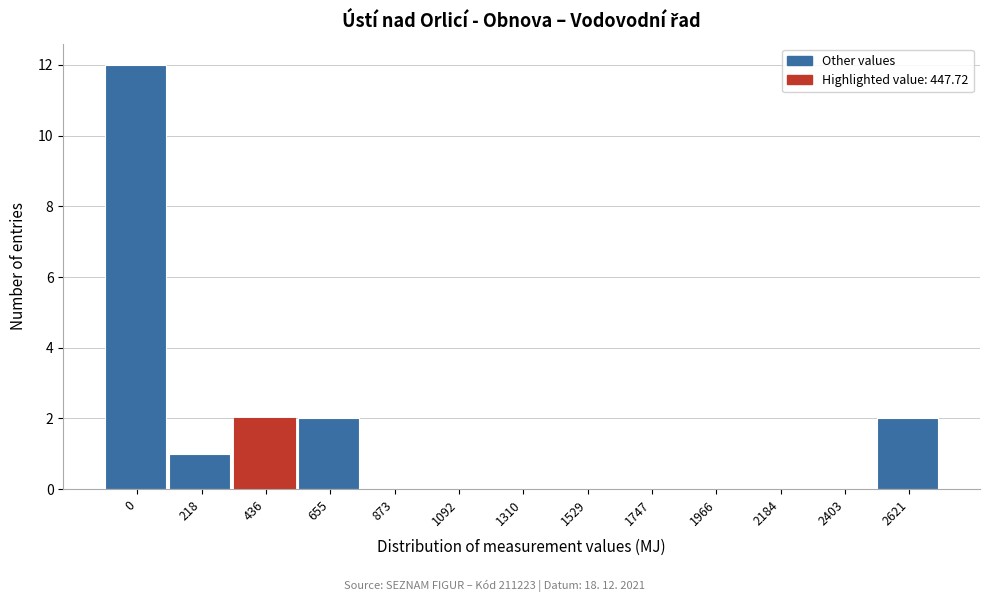

Reading left to right, list all the values displayed in this chart.

0=12	218=1	436=2	655=2	873=0	1092=0	1310=0	1529=0	1747=0	1966=0	2184=0	2403=0	2621=2